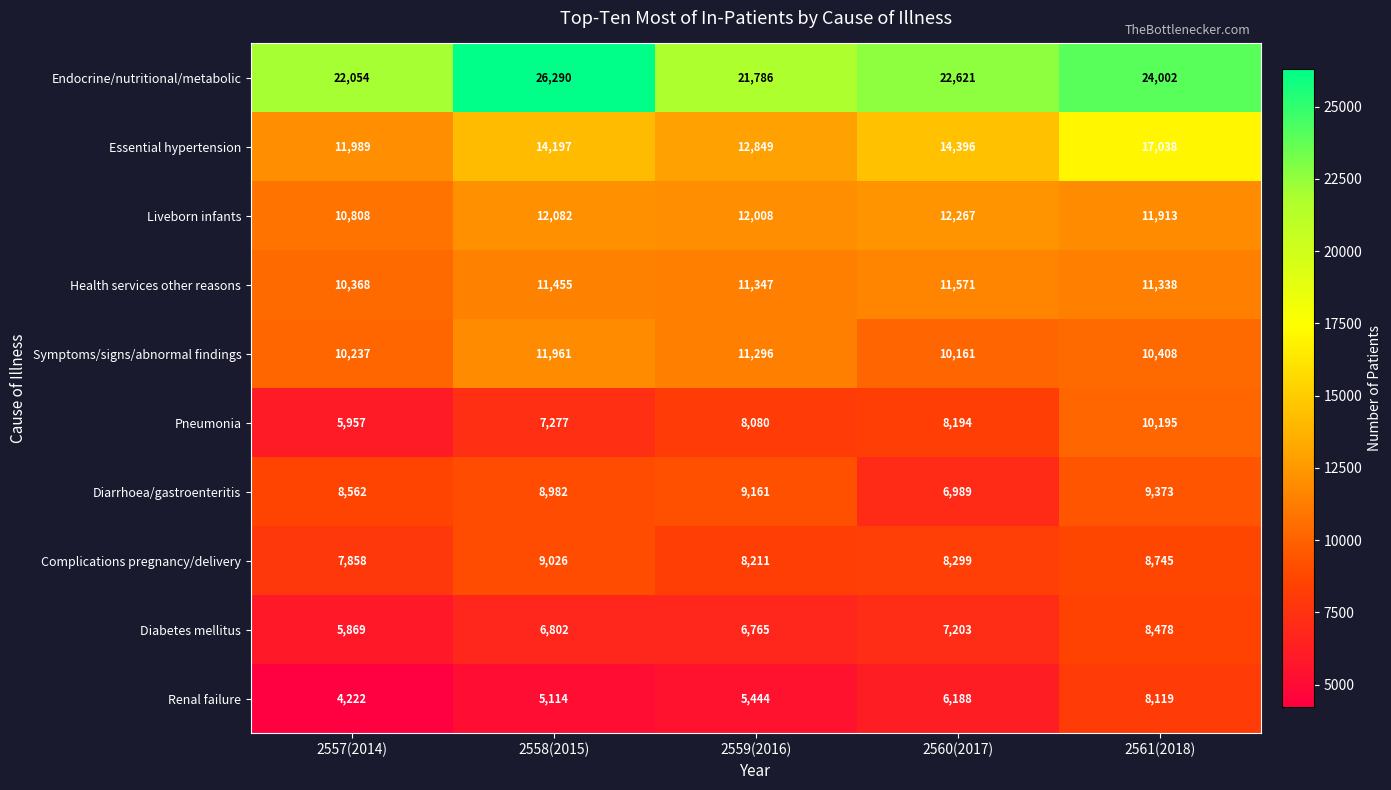

What is the average value of the Health services other reasons series?

11216